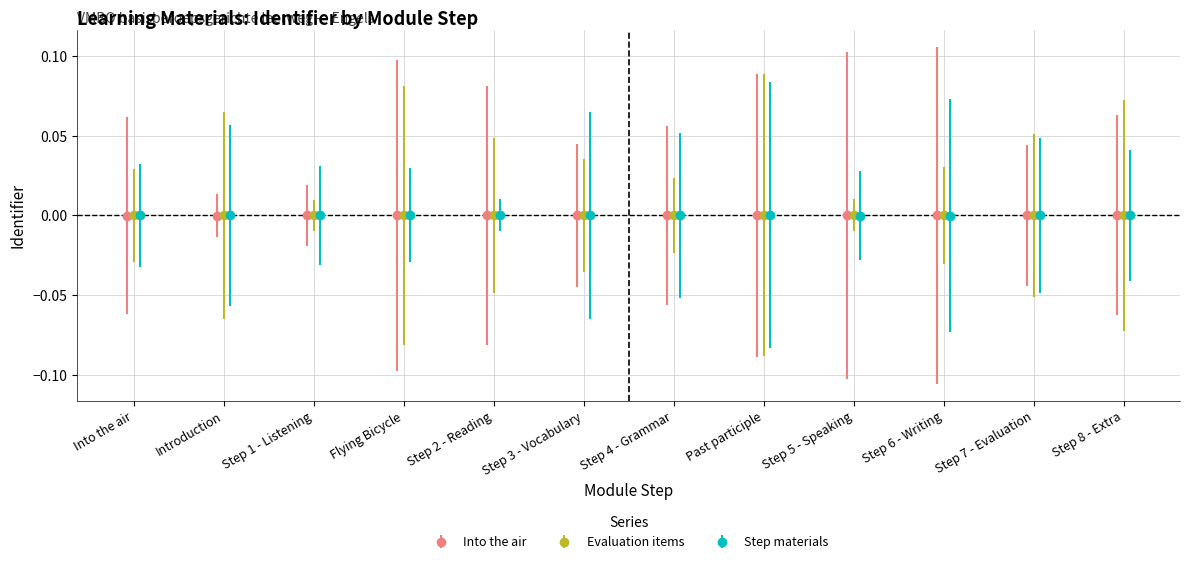

How many interior local valleys does the Step materials series have?

1